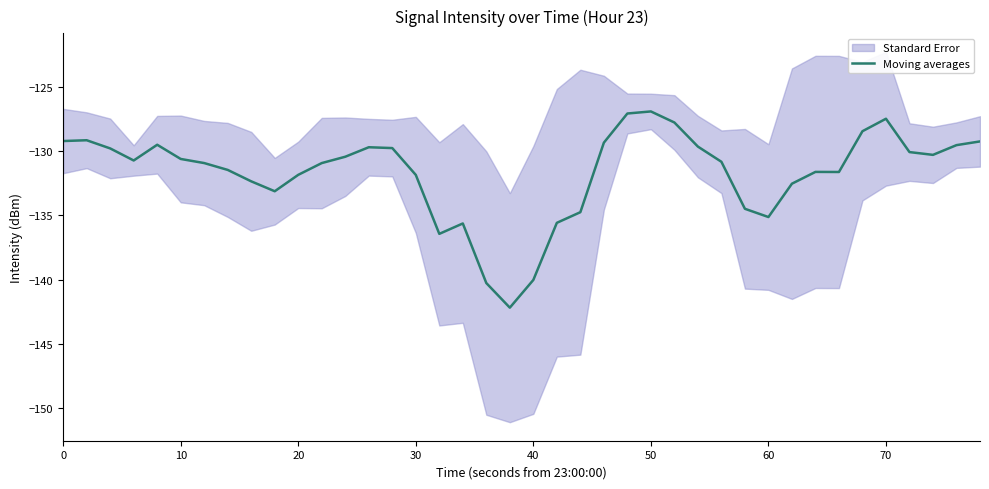

What is the value of the 33rd point from the left?

-131.6